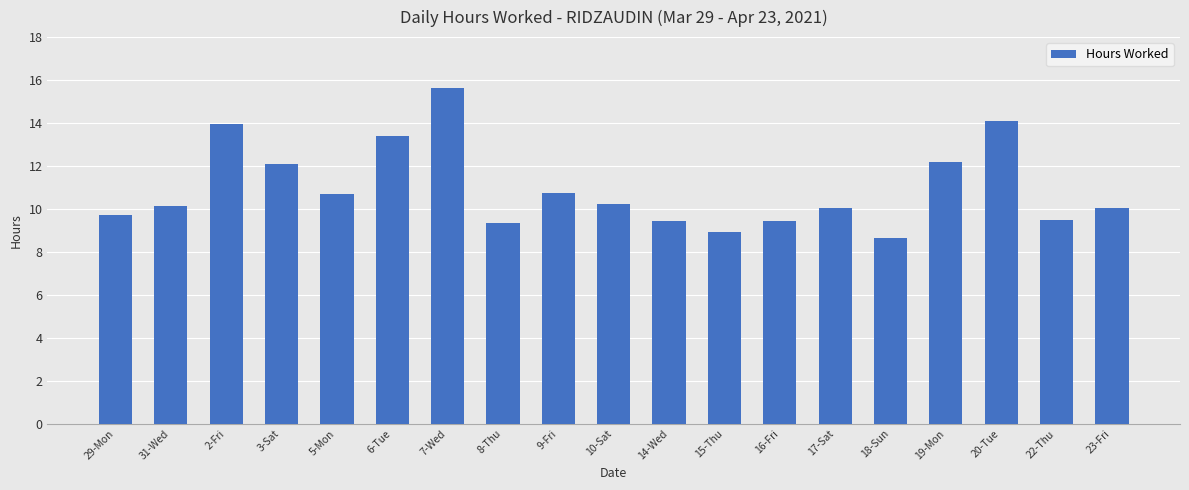

What is the average value?

11.0